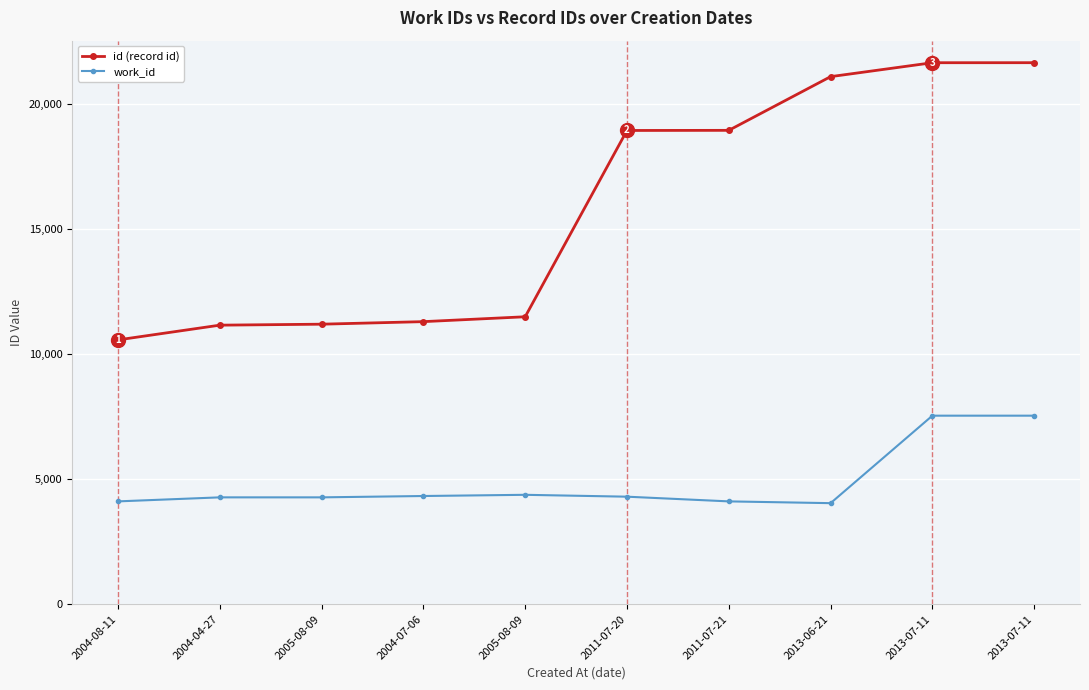

How many values in the work_id series are below 4299?

5